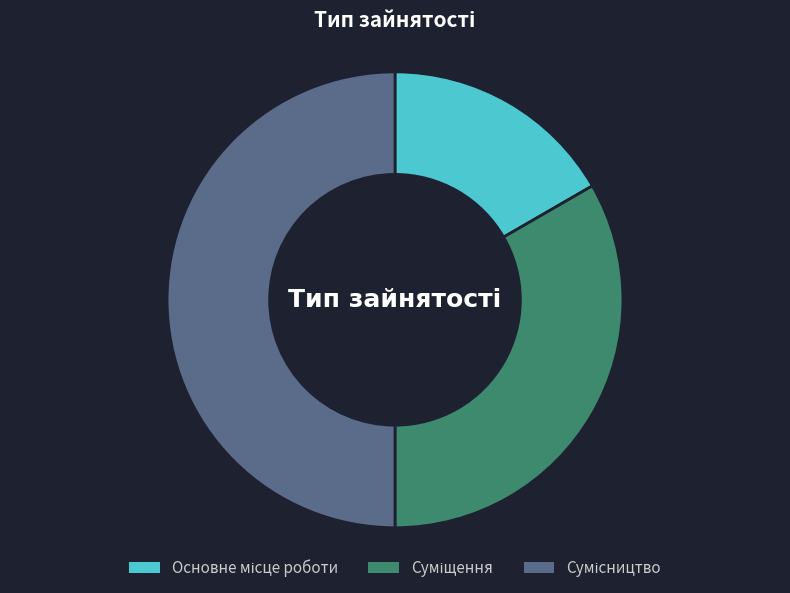

Is there any slice that represents more than half of the pie?

No